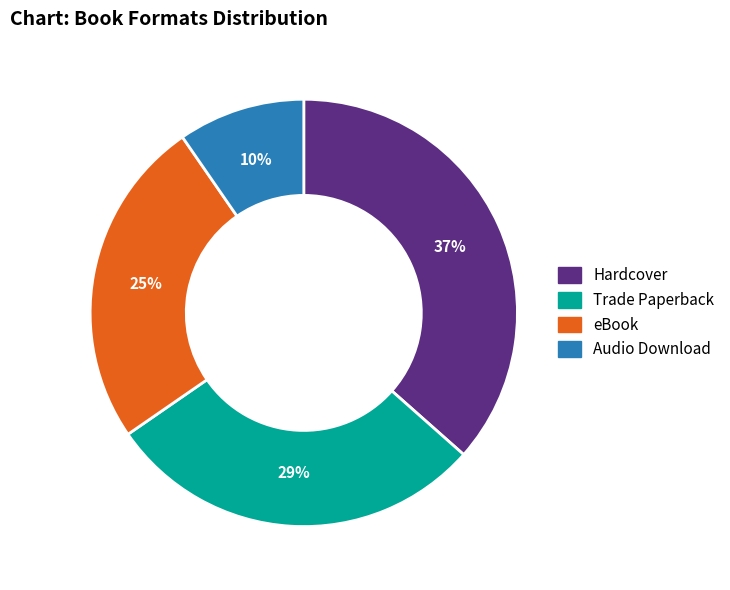

What is the largest slice in the pie chart?

Hardcover